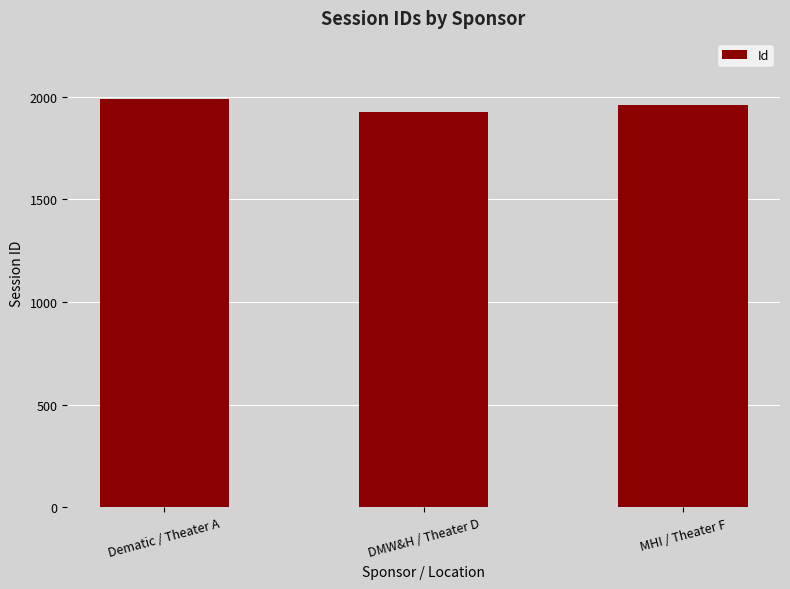

At which label is the value closest to 1957?

MHI / Theater F